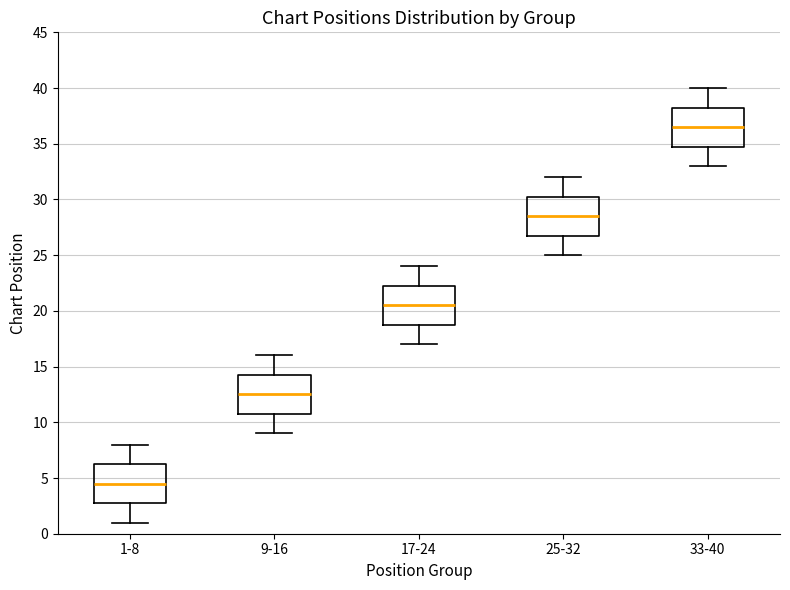

Reading left to right, read every box against the y-axis: the position of its median line, the range the box covers, and the ends of its whiskers. The values are not printed on the chart, so give them approximately, as read against the axis.

1-8: median 4.5, box 3.0 to 6.5, whiskers 1.0 to 8.0
9-16: median 12.5, box 11.0 to 14.5, whiskers 9.0 to 16.0
17-24: median 20.5, box 19.0 to 22.5, whiskers 17.0 to 24.0
25-32: median 28.5, box 27.0 to 30.5, whiskers 25.0 to 32.0
33-40: median 36.5, box 35.0 to 38.5, whiskers 33.0 to 40.0